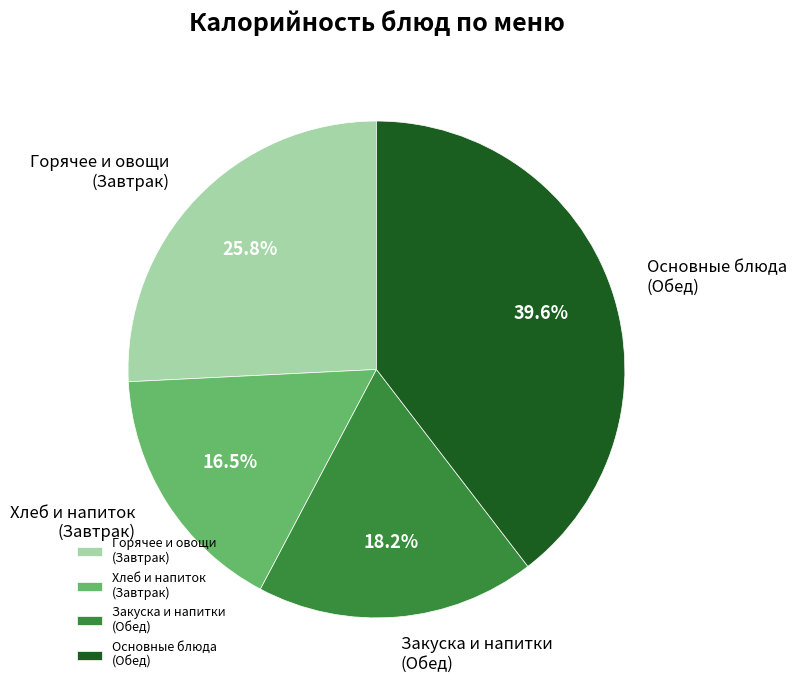

Which category has the smallest portion of the pie?

Хлеб и напиток (Завтрак)